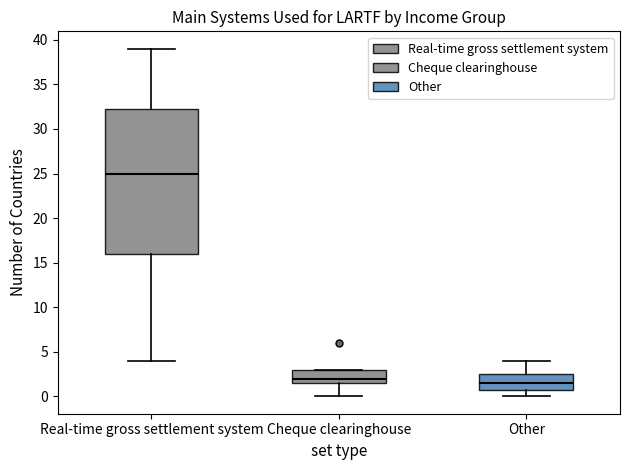

Which box is the tallest, from its lower edge to its upper edge?

Real-time gross settlement system